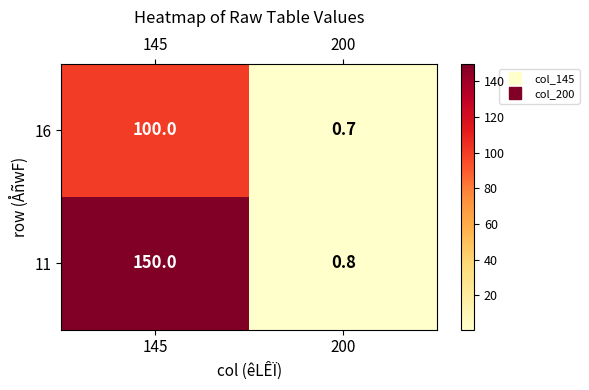

Reading left to right, extract all data points from this chart.

16: 100.0	0.7
11: 150.0	0.8